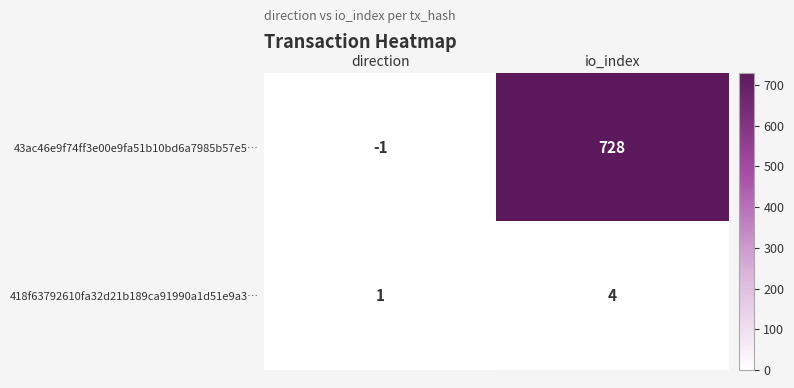

Which series has the largest range (max minus min)?

43ac46e9f74ff3e00e9fa51b10bd6a7985b57e5…